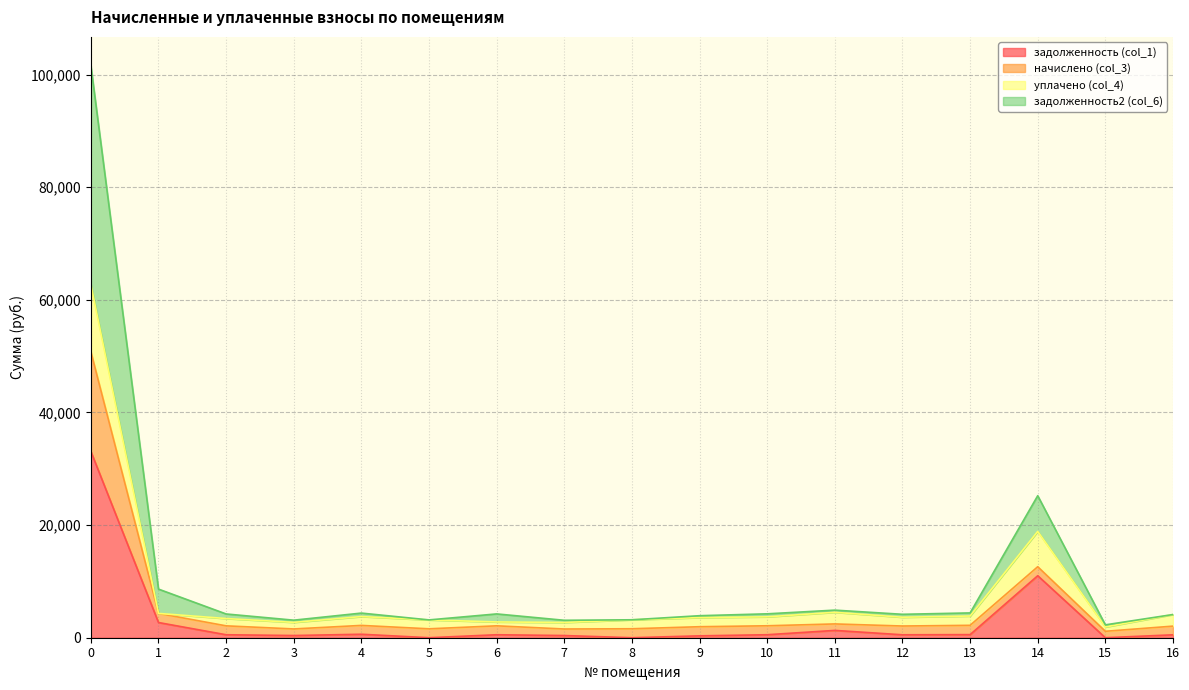

True or false: задолженность (col_1) has more than 2 interior local peaks.

True